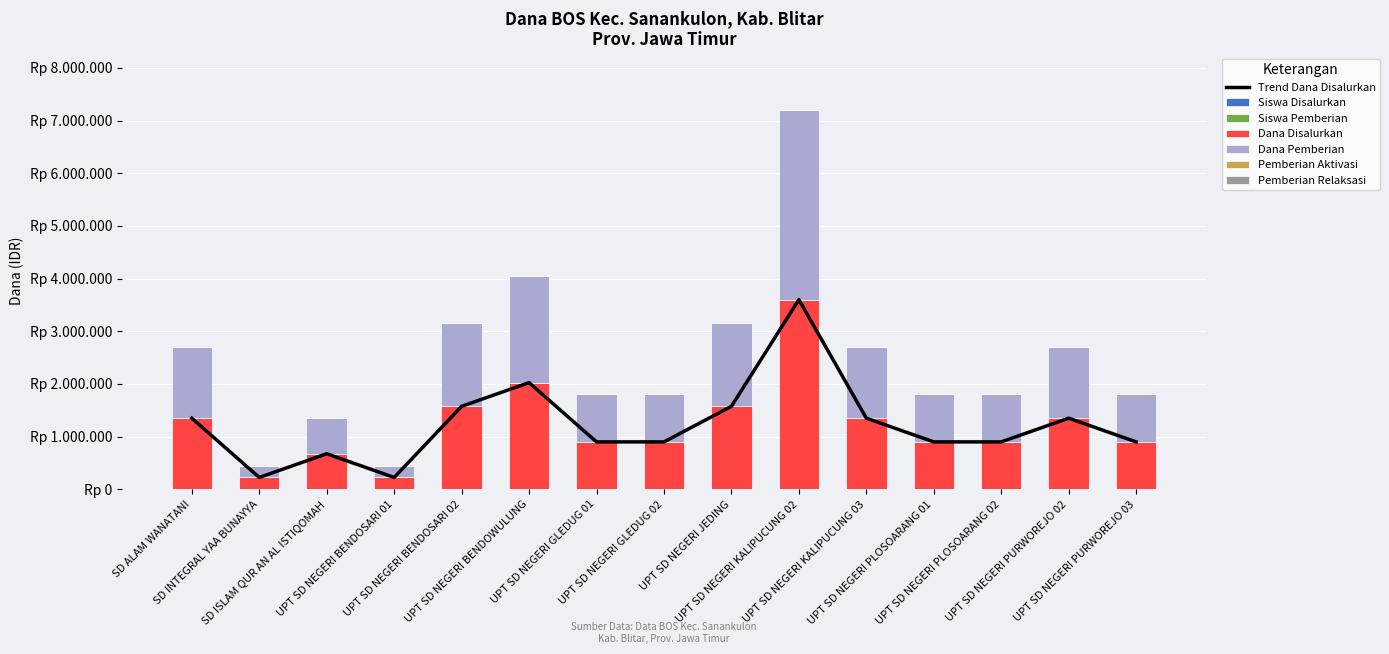

What is the average value of the Siswa Disalurkan series?

1230000